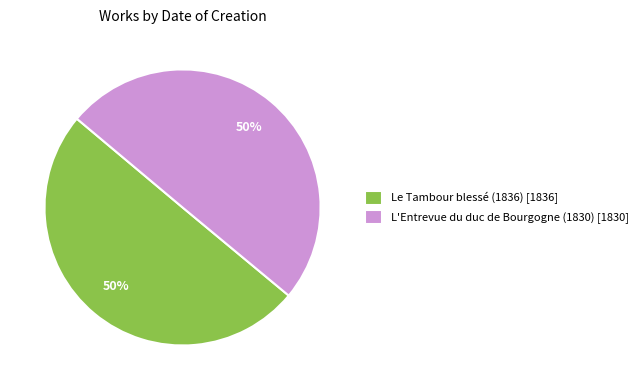

Do L'Entrevue du duc de Bourgogne (1830) [1830] and Le Tambour blessé (1836) [1836] together represent more than half of the pie?

Yes